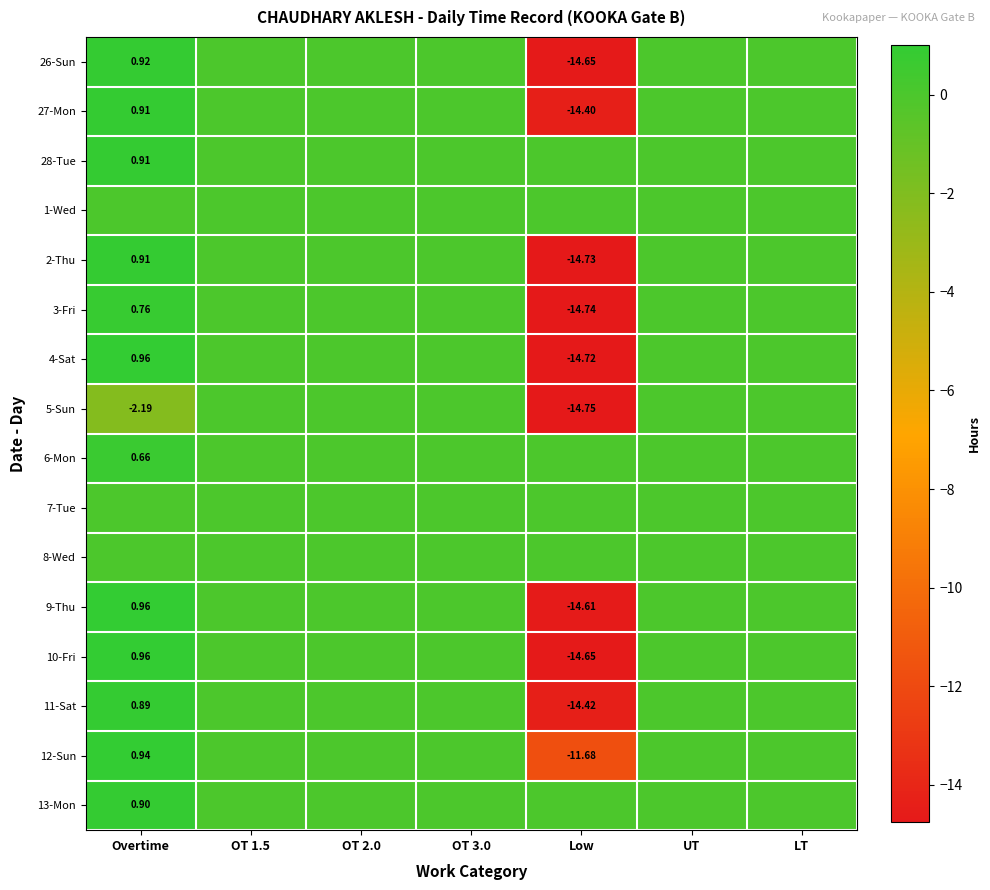

At which label does 2-Thu first exceed 0?

Overtime